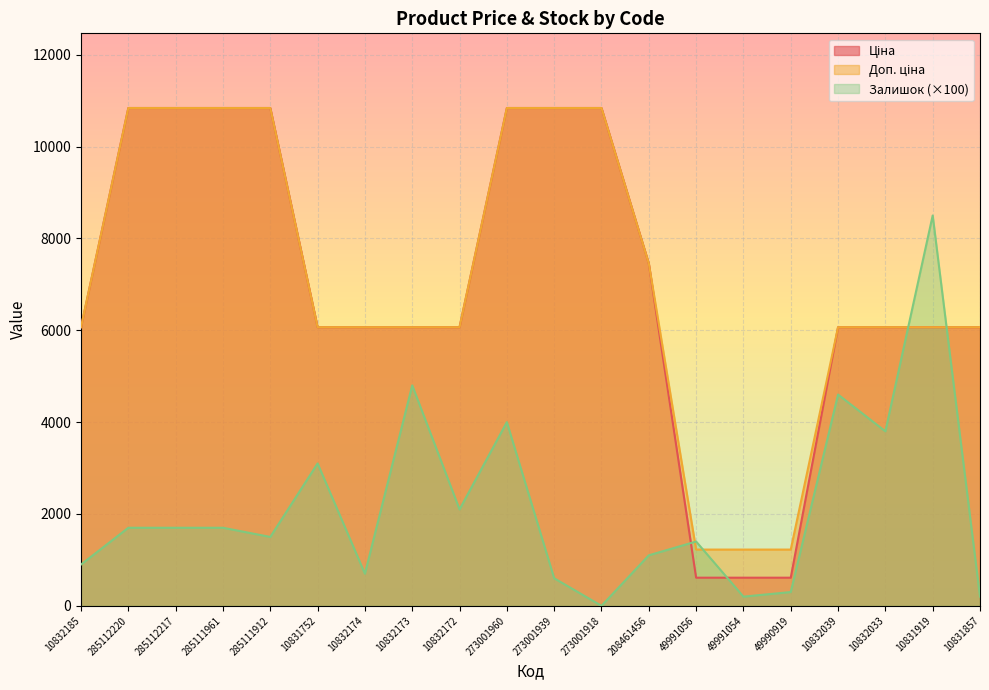

How many lines are shown in the chart?

3